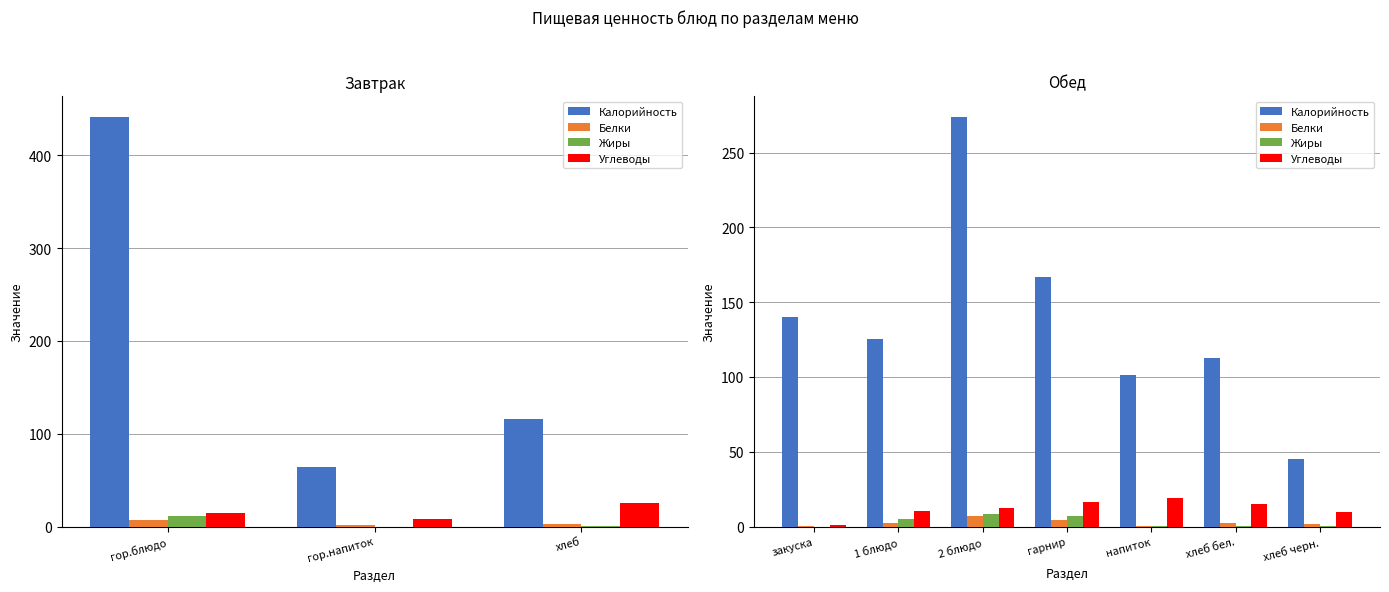

What is the average value of the Жиры series?

3.0